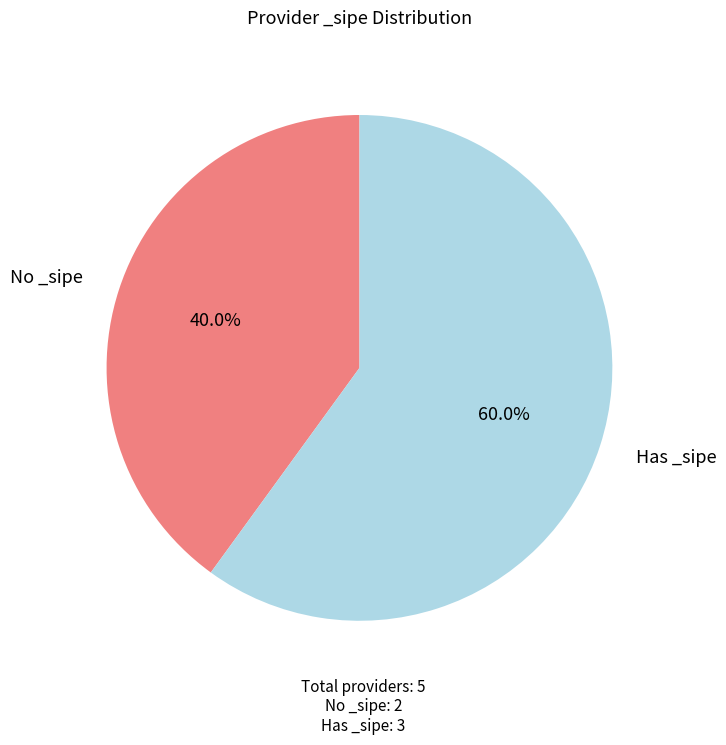

Is there any slice that represents more than half of the pie?

Yes